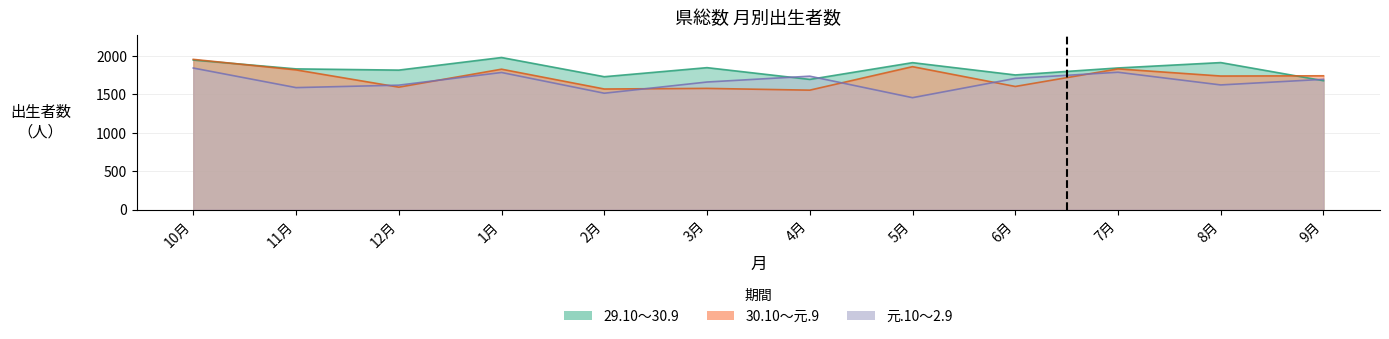

Between 12月 and 9月, which series saw the biggest shift?

30.10～元.9